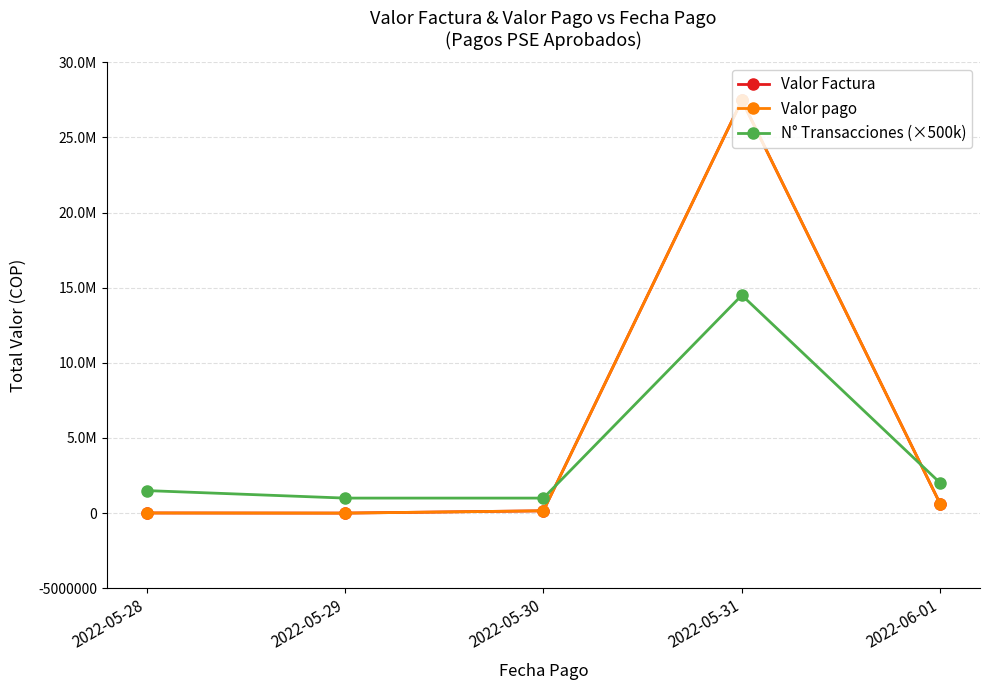

At which category does the chart reach its peak across all series?

2022-05-31